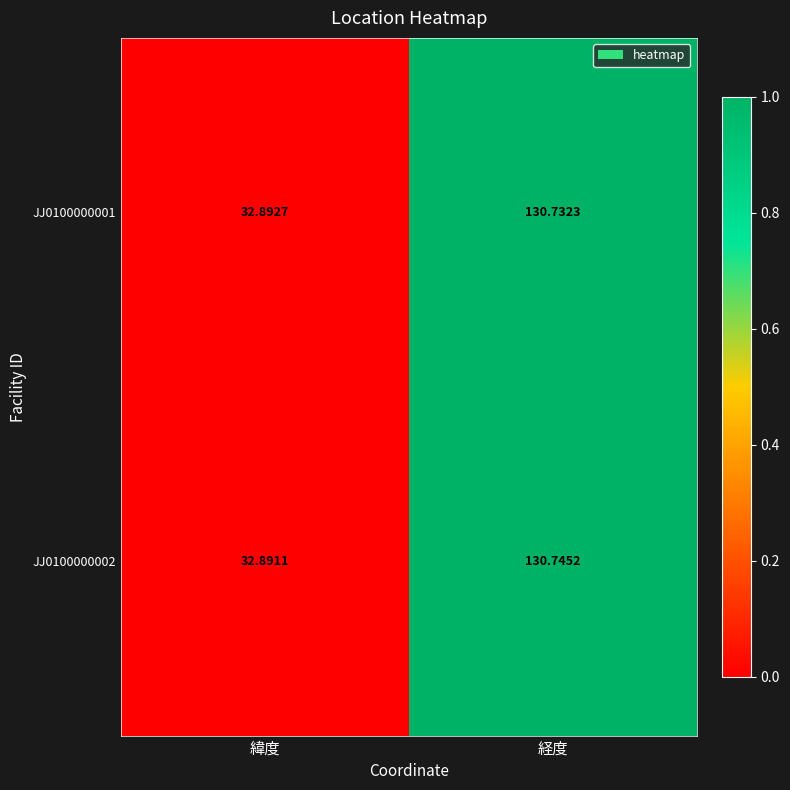

At which category does the chart reach its peak across all series?

経度